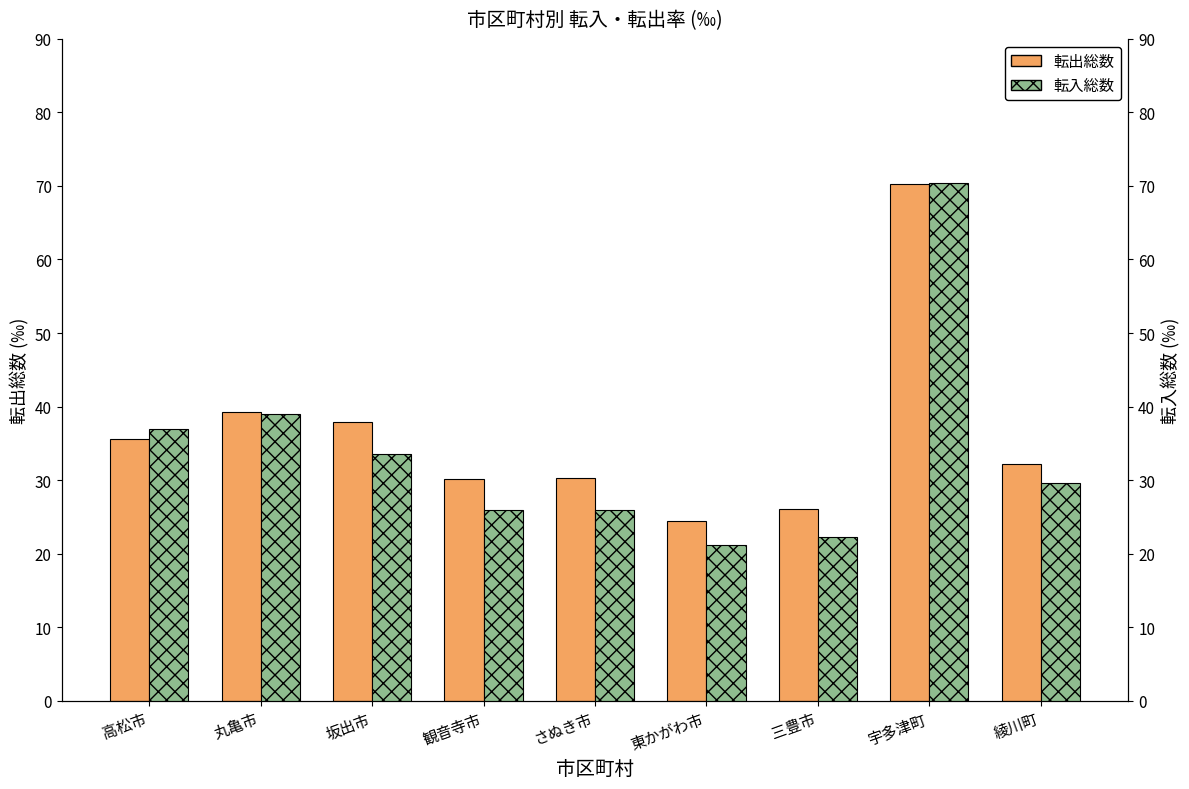

What is the minimum value shown in the chart?

21.2